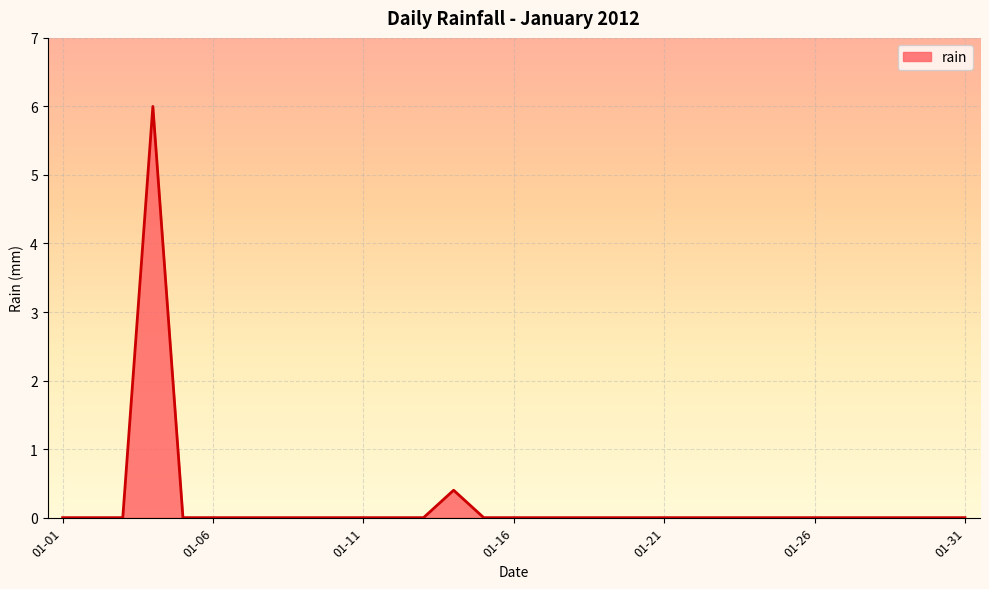

Does the chart display data point markers on the line(s)?

No